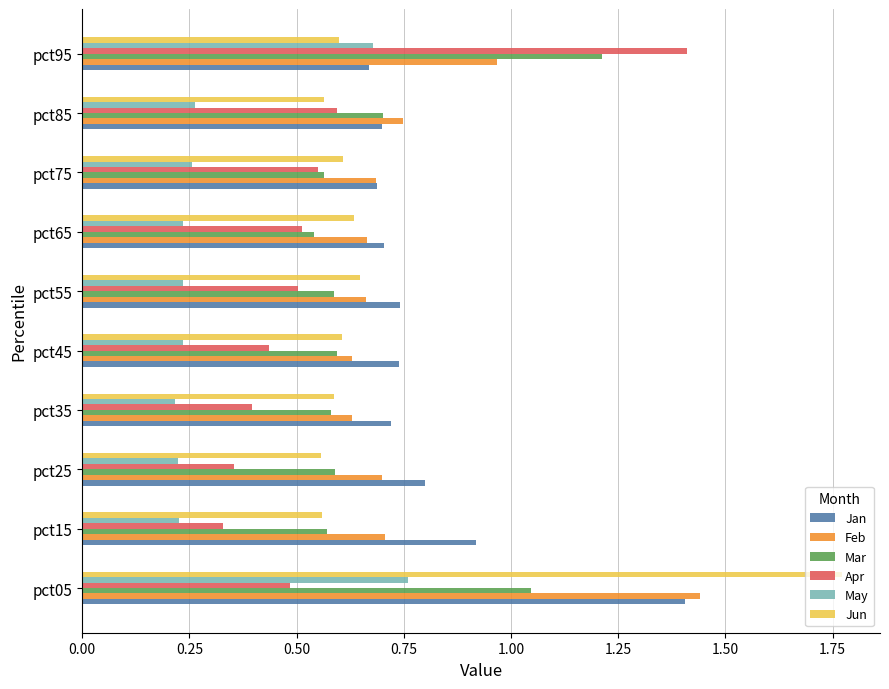

What is the sum of the Apr values at pct75 and pct85?

1.1